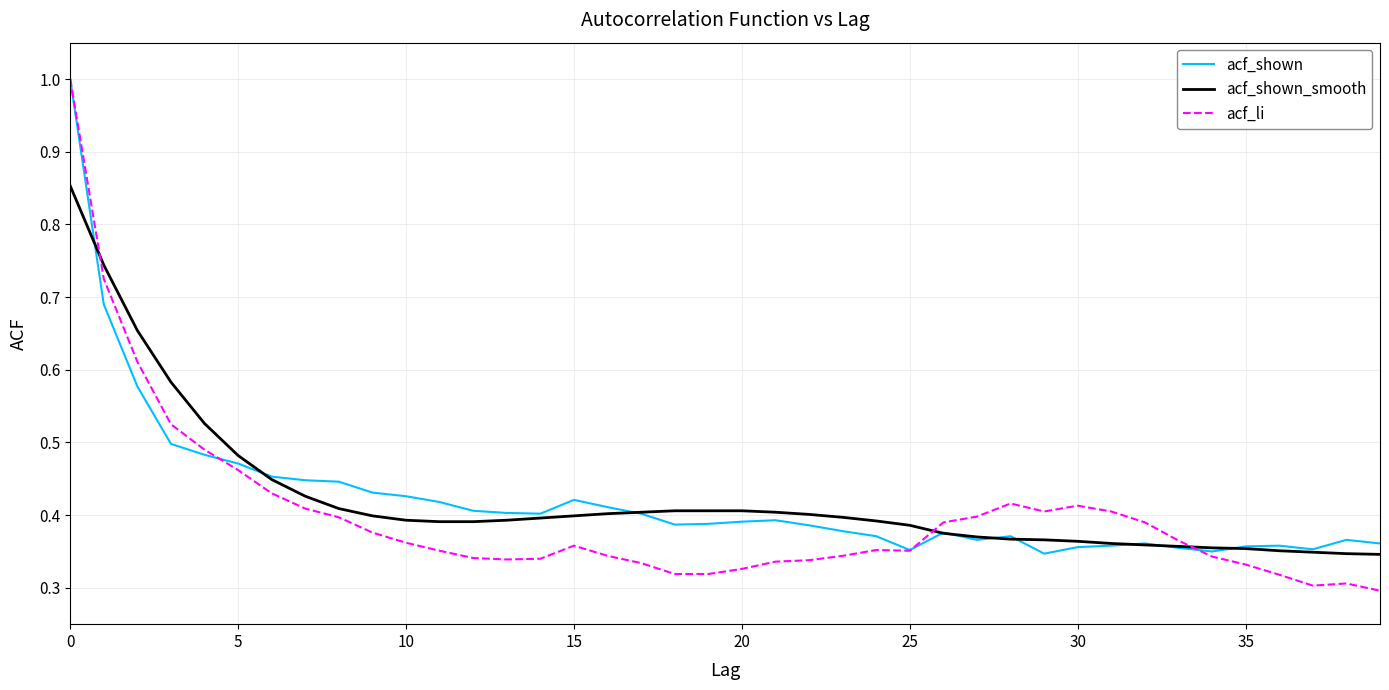

How many acf_li values are between 0 and 1?

40